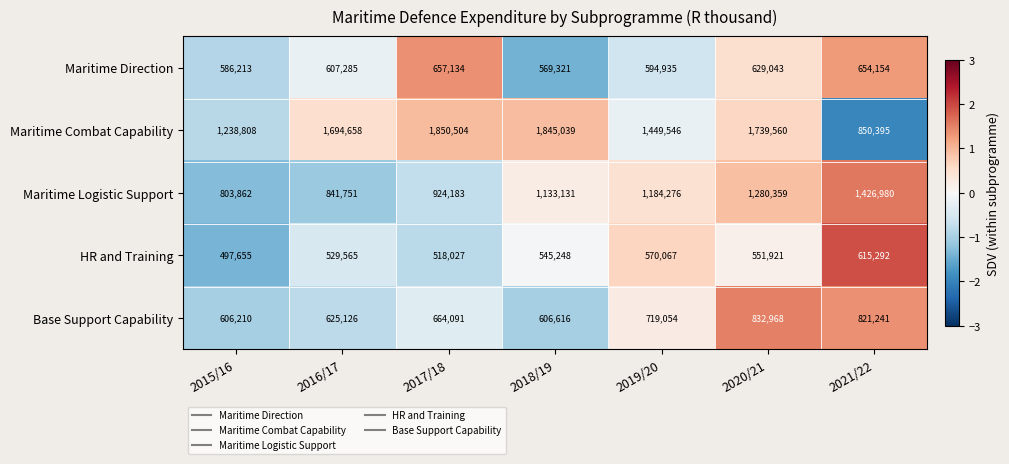

What is the minimum value shown in the chart?

497655